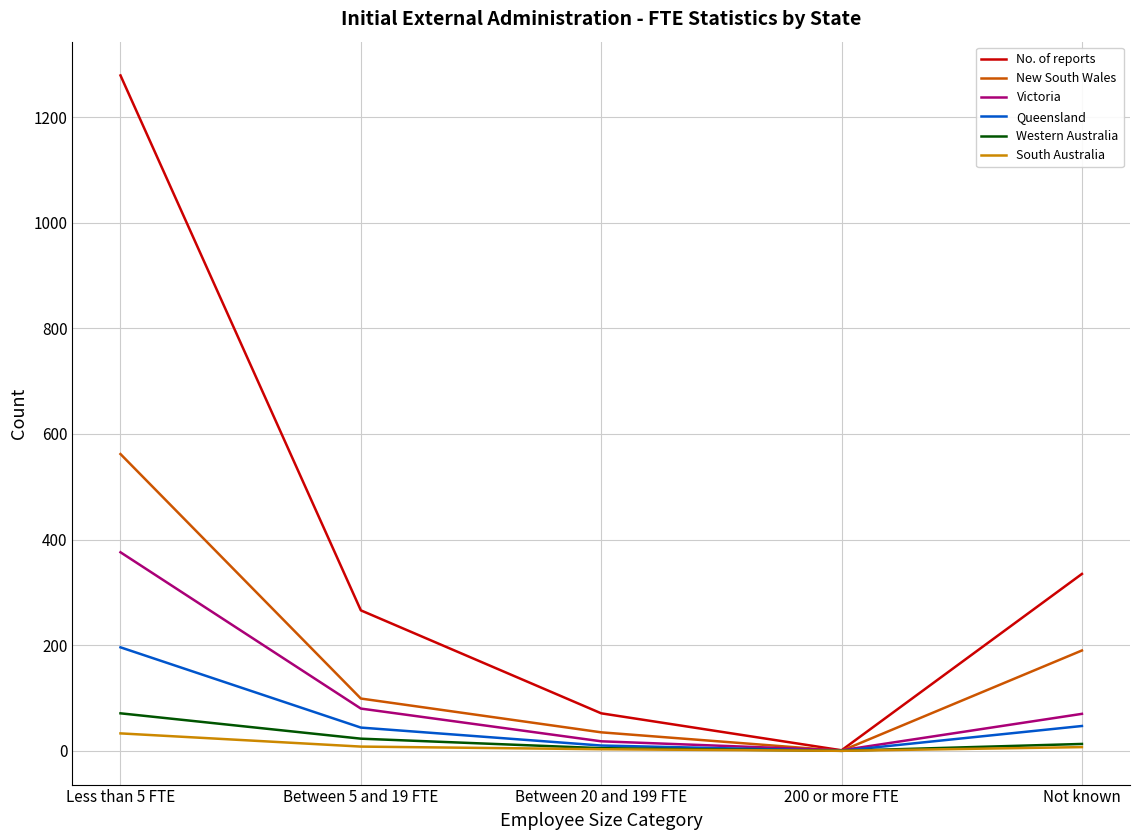

Is the value of New South Wales at Between 5 and 19 FTE greater than the value of Victoria at Less than 5 FTE?

No